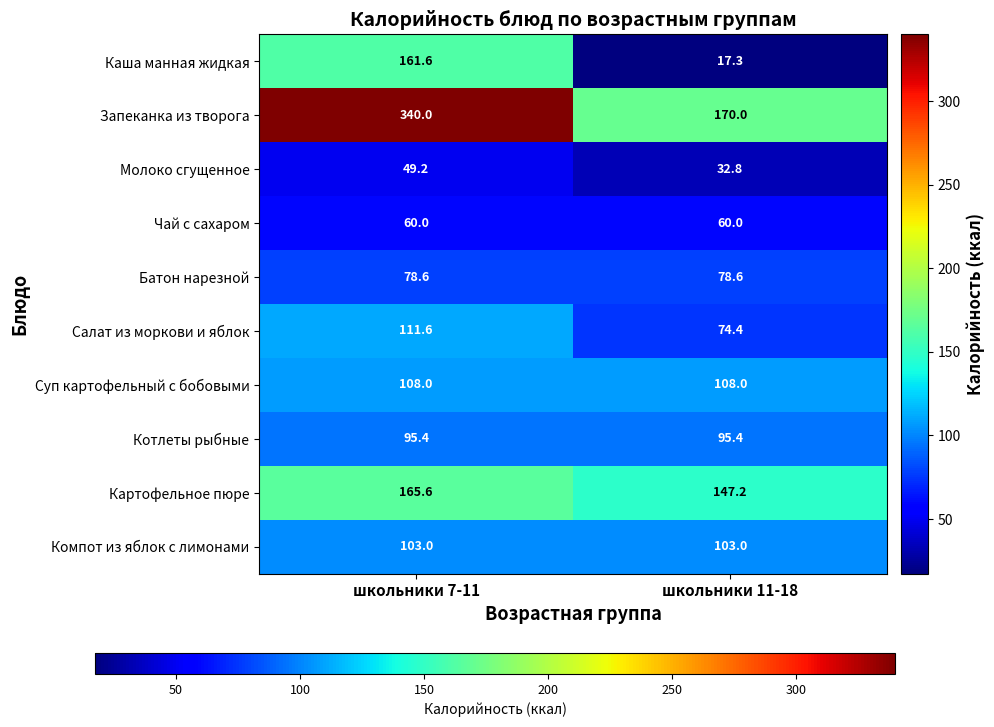

What is the total value across all series at школьники 11-18?

886.7